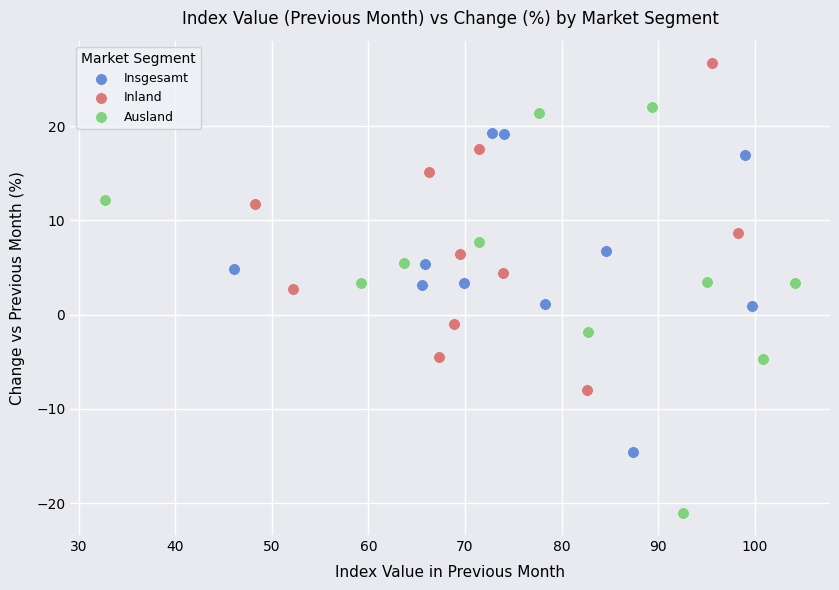

Which series reaches the minimum Y coordinate?

Ausland